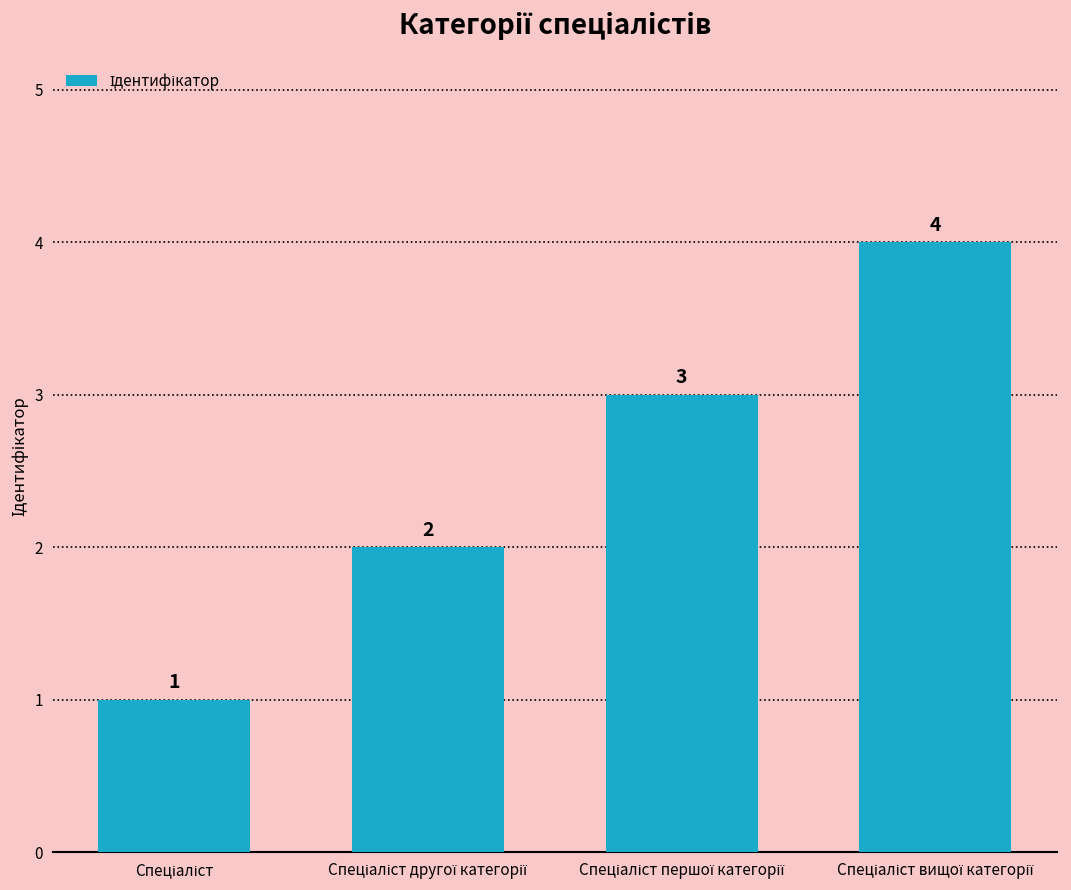

What is the value of the 1st bar from the left?

1